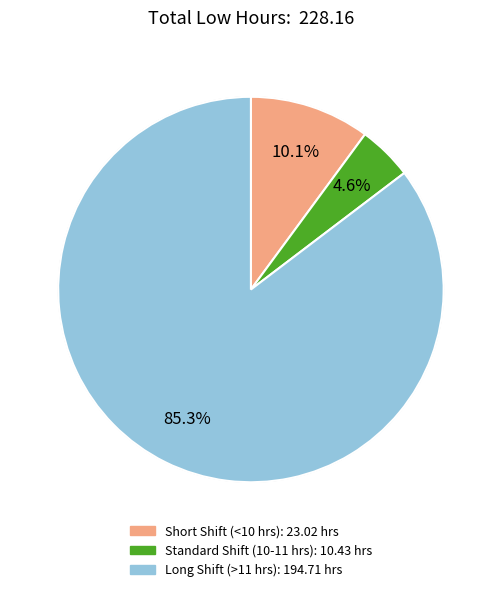

To the nearest percent, what is the difference between the largest and smallest slice percentages?

81%